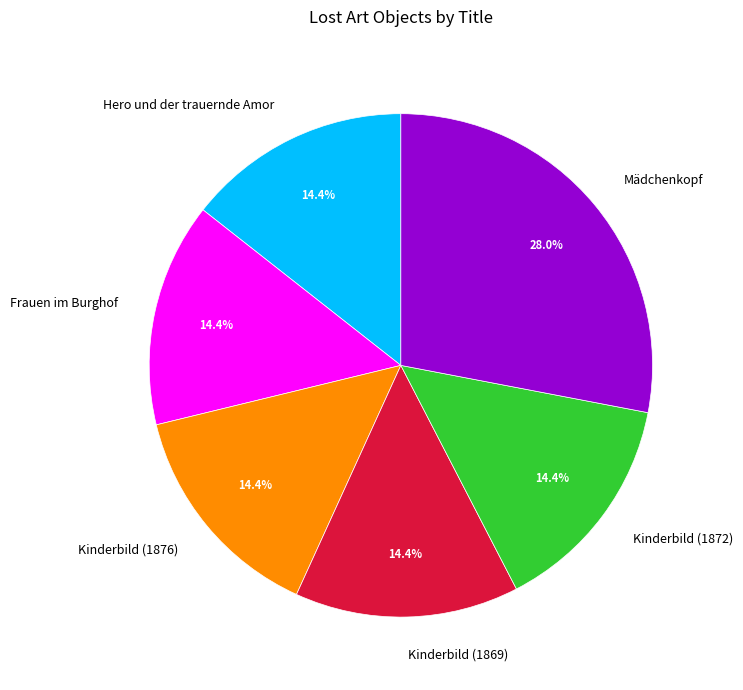

The Mädchenkopf slice represents 23% of the pie. True or false?

False